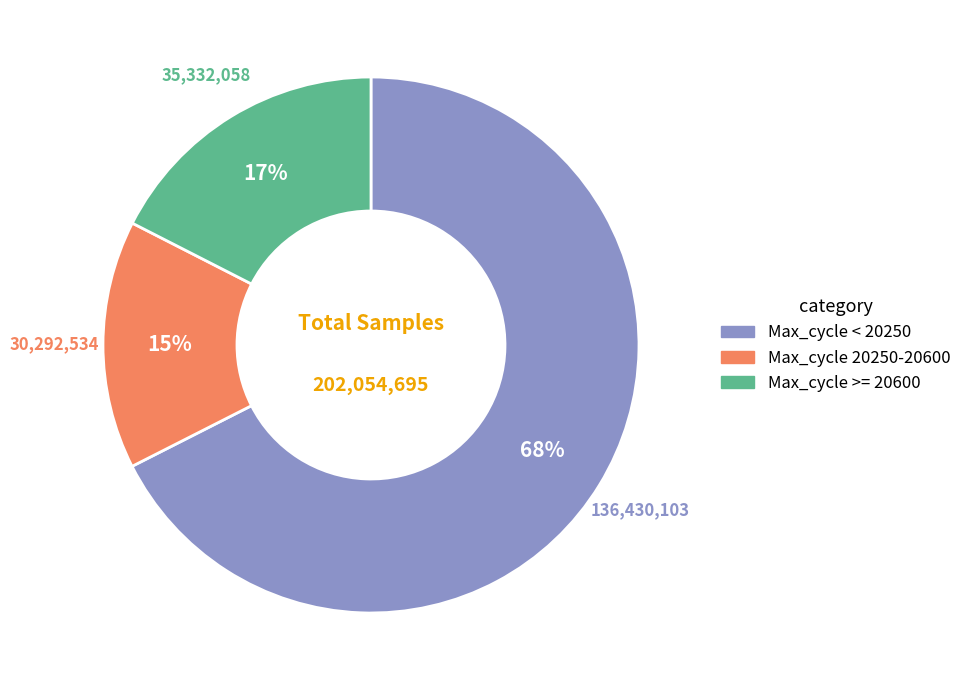

Is there any slice that represents more than half of the pie?

Yes